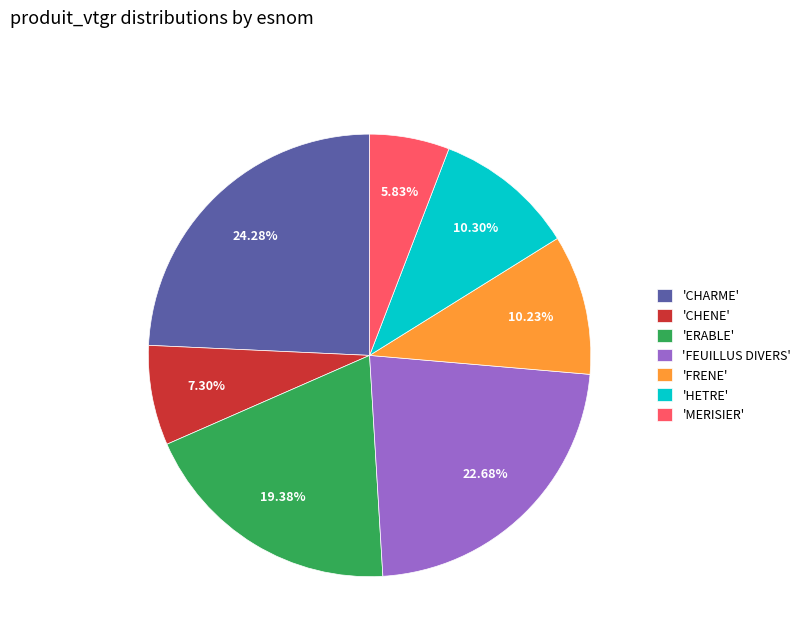

Which has a higher value, 'MERISIER' or 'FRENE'?

'FRENE'